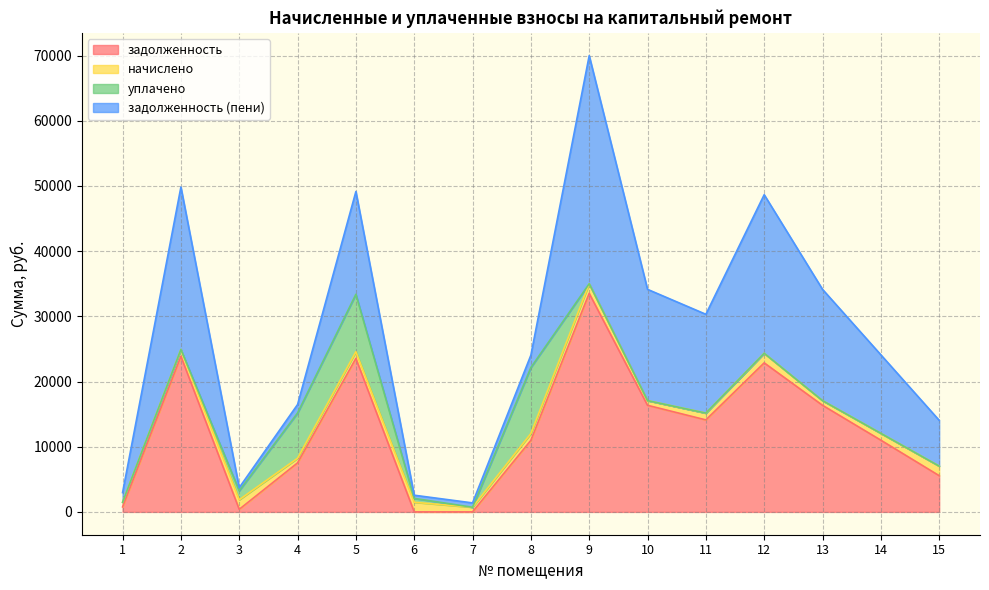

Is the value of задолженность at 5 greater than the value of задолженность (пени) at 7?

Yes